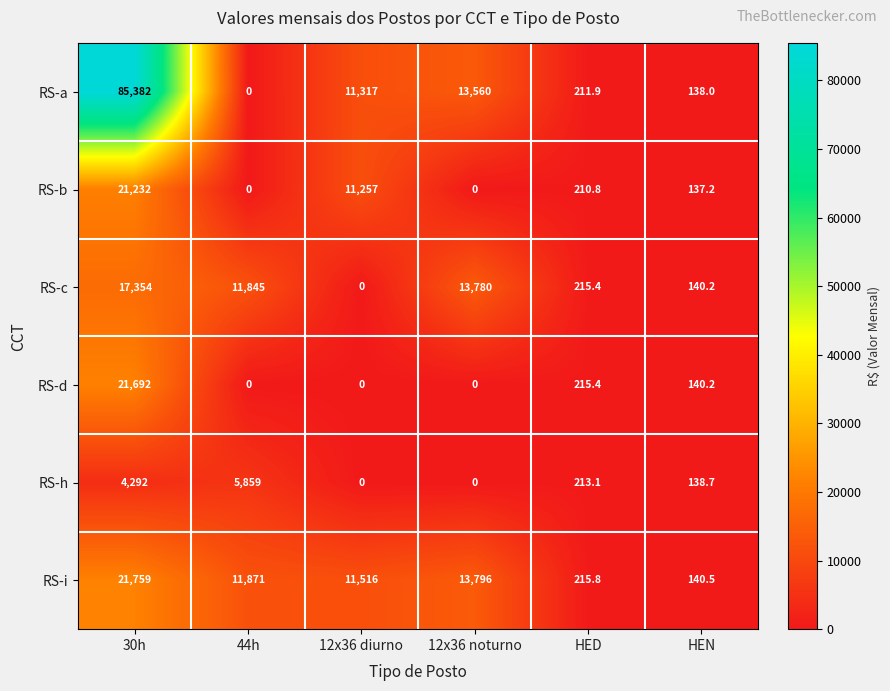

At which label is RS-i closest to 10949?

12x36 diurno